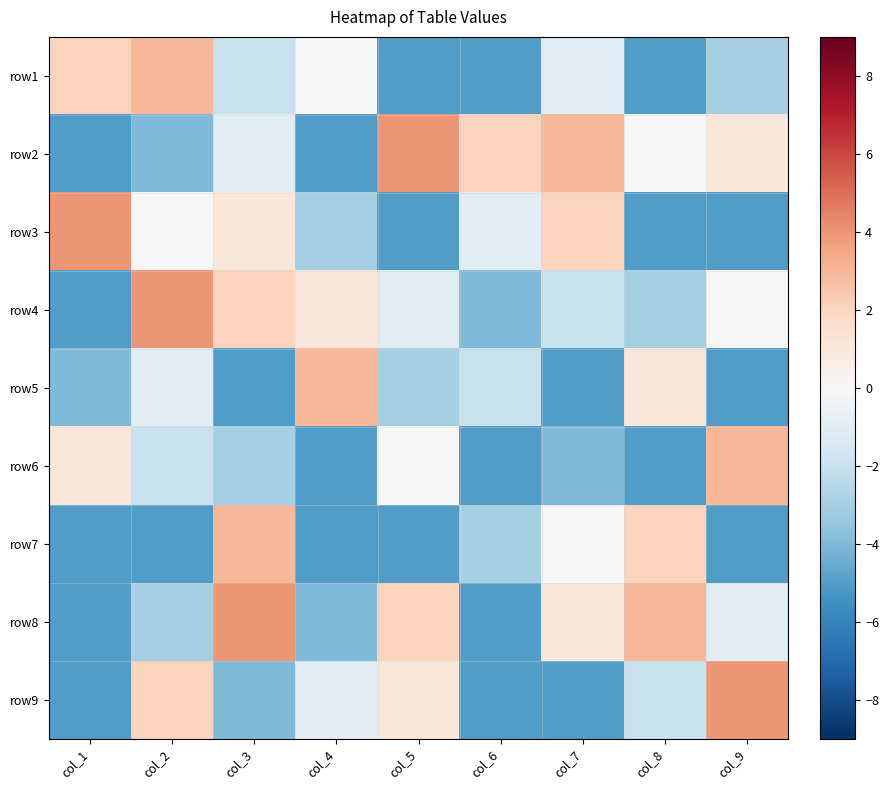

At which category does the chart reach its minimum across all series?

col_5